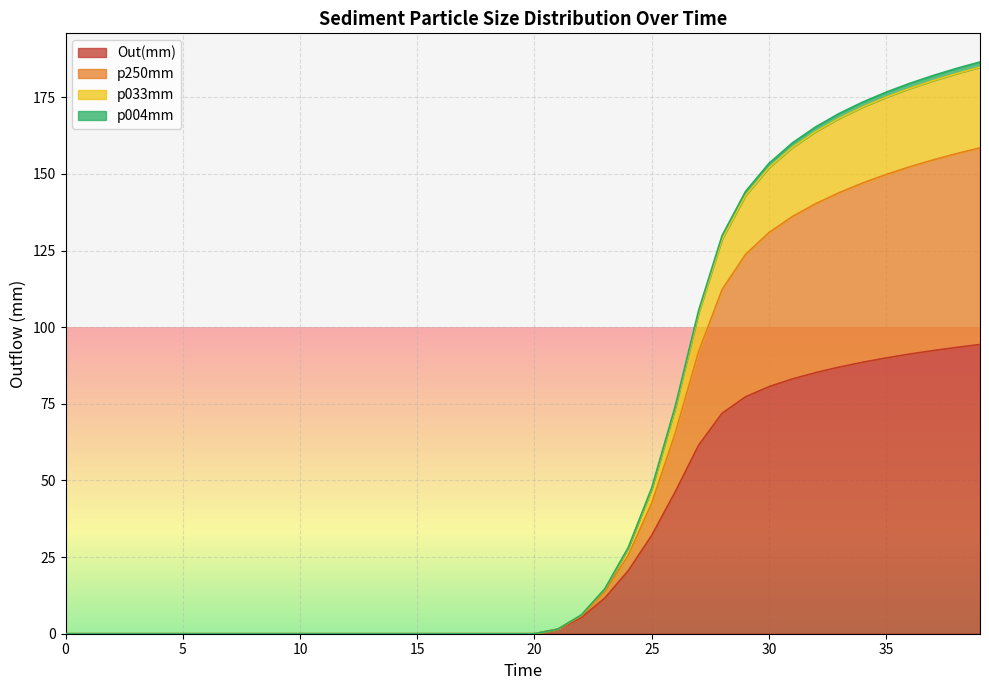

True or false: p033mm and Out(mm) cross at least once.

False